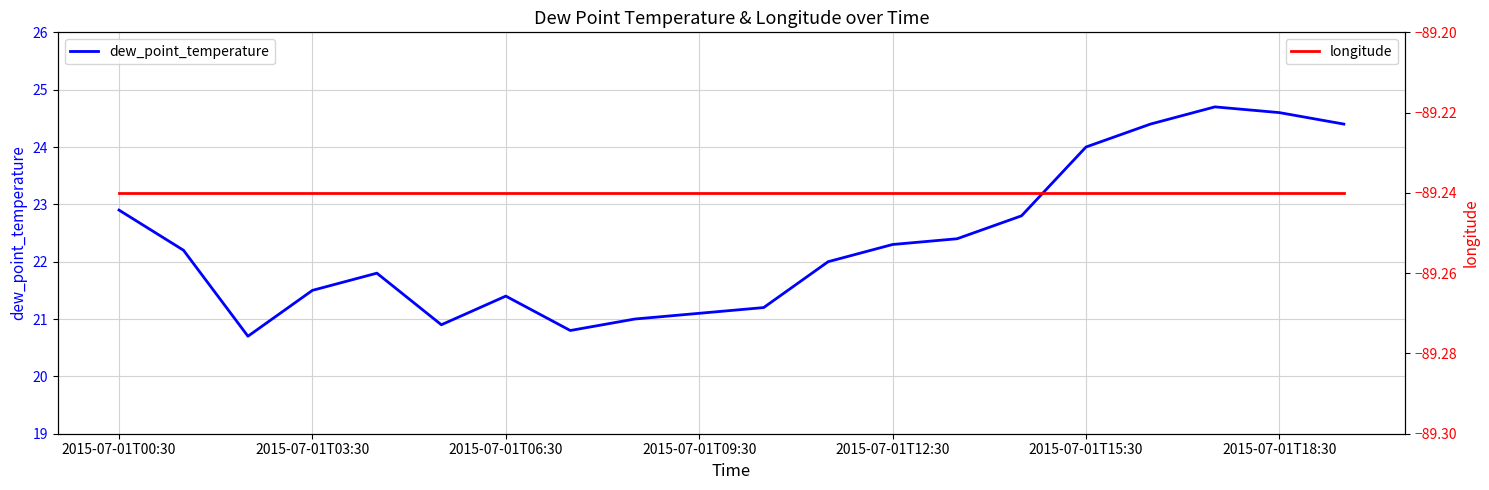

What is the sum of all dew_point_temperature values?

447.1